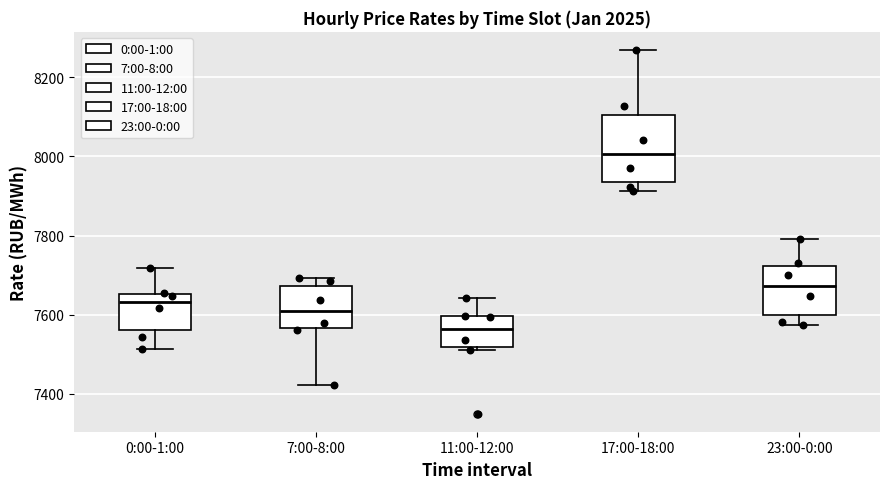

Reading left to right, read every box against the y-axis: the position of its median line, the range the box covers, and the ends of its whiskers. The values are not printed on the chart, so give them approximately, as read against the axis.

0:00-1:00: median 7640, box 7560 to 7660, whiskers 7520 to 7720
7:00-8:00: median 7600, box 7560 to 7680, whiskers 7420 to 7700
11:00-12:00: median 7560, box 7520 to 7600, whiskers 7520 (just below the box's lower edge) to 7640
17:00-18:00: median 8000, box 7940 to 8100, whiskers 7920 to 8260
23:00-0:00: median 7680, box 7600 to 7720, whiskers 7580 to 7800